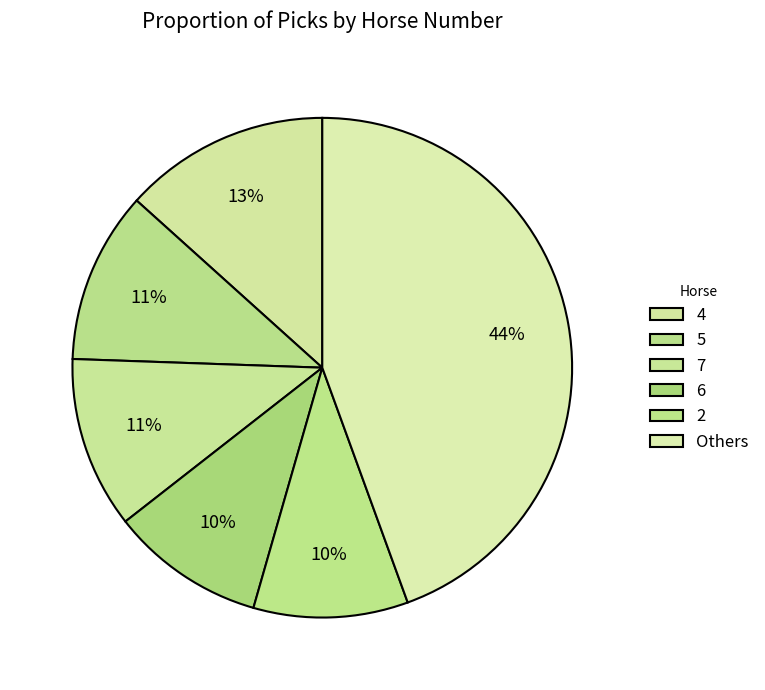

How many segments does this pie chart have?

6